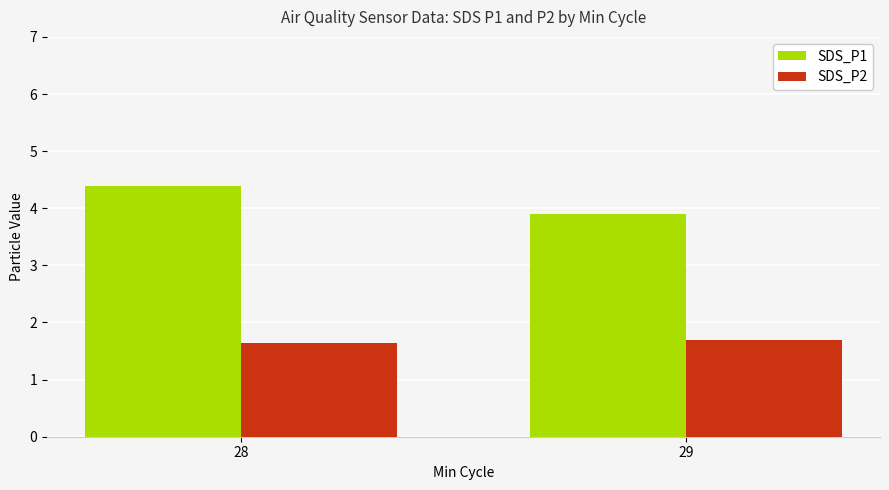

At how many categories does at least one series exceed 3?

2